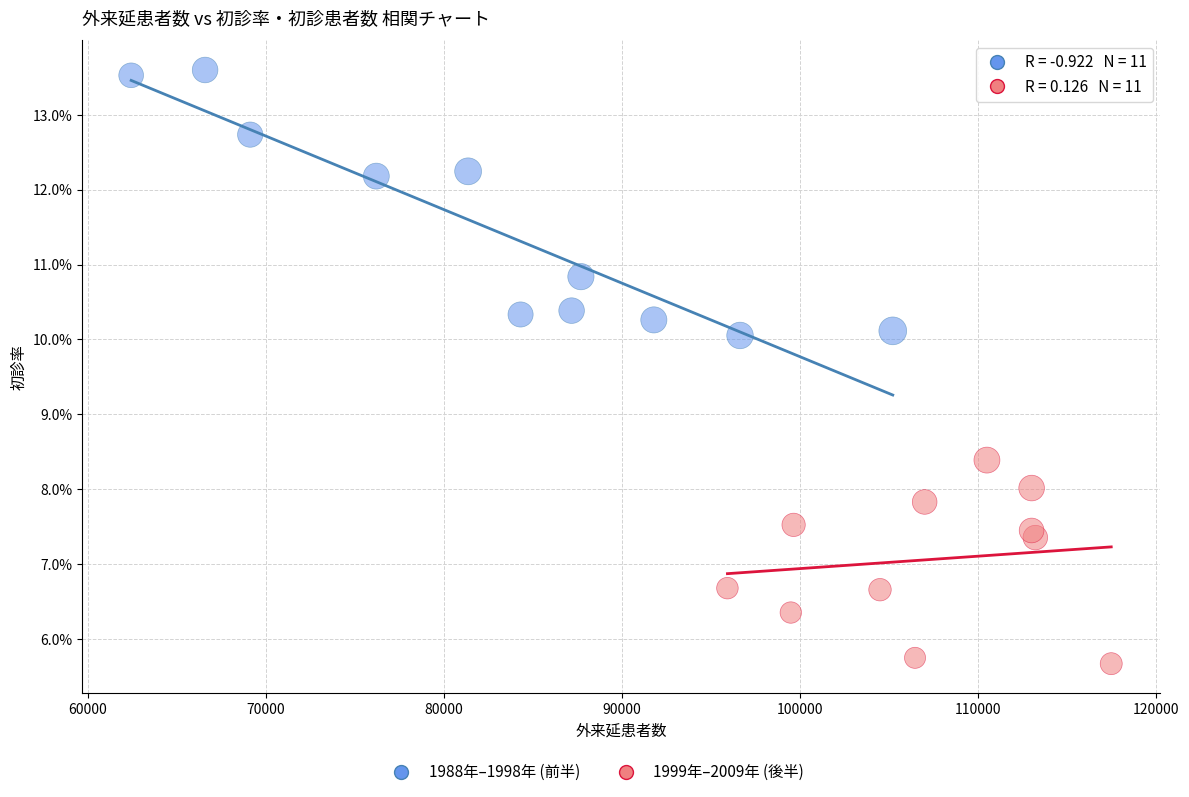

Which series reaches the maximum Y coordinate?

1988年–1998年 (前半)